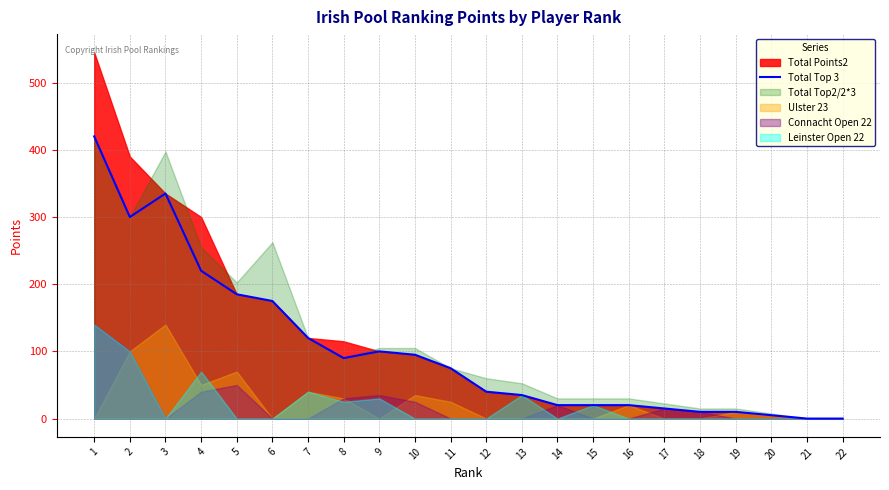

Which label corresponds to the smallest value in the chart?

21